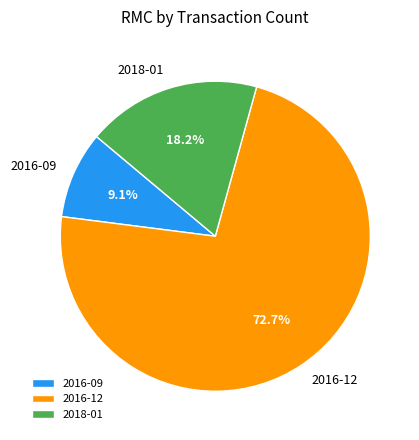

Between 2018-01 and 2016-09, which is larger?

2018-01